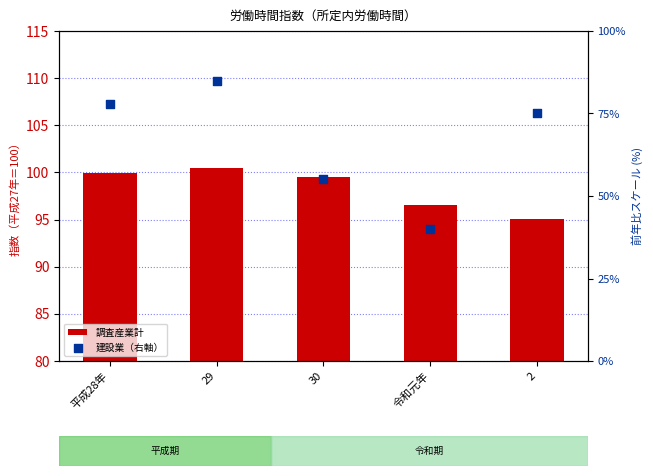

Which series has the largest Y range (max minus min)?

建設業（右軸）